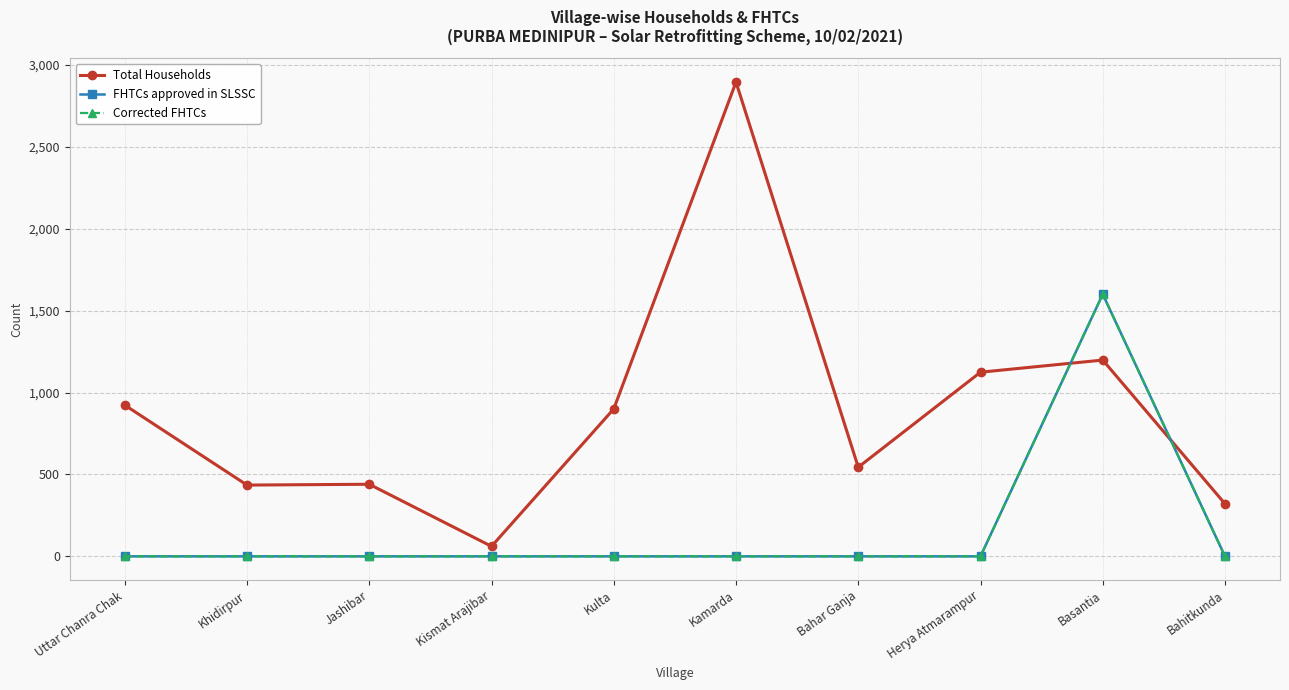

Which category has the highest value across all series?

Kamarda